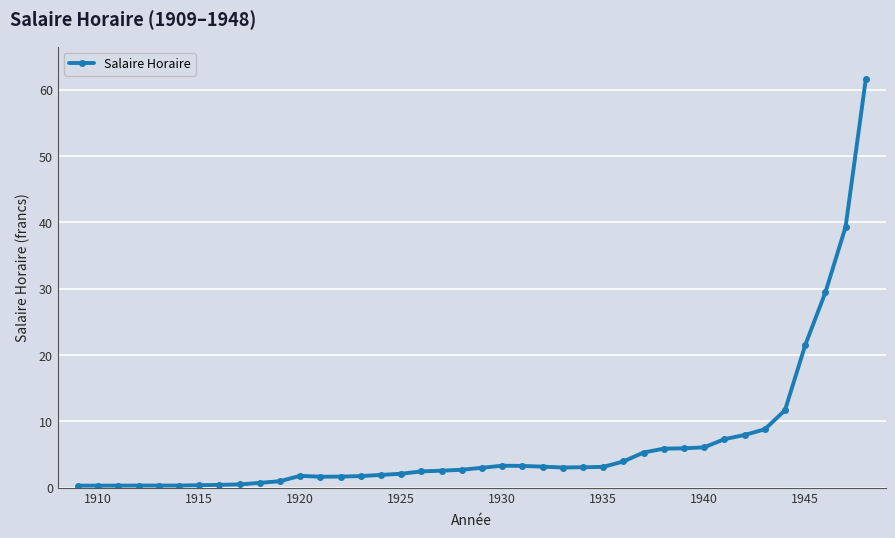

True or false: the data has more than 1 interior local peaks.

True